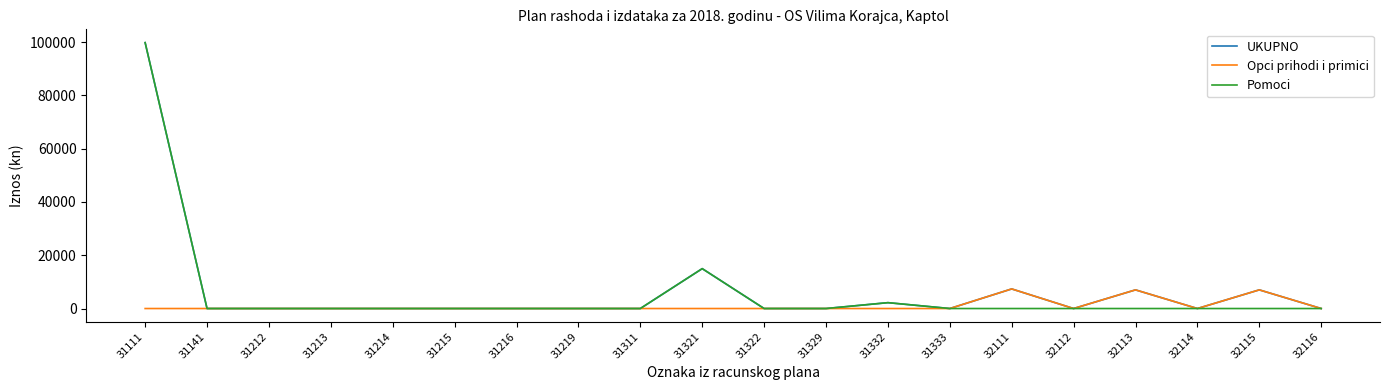

What is the highest value of the Opci prihodi i primici series?

7354.4